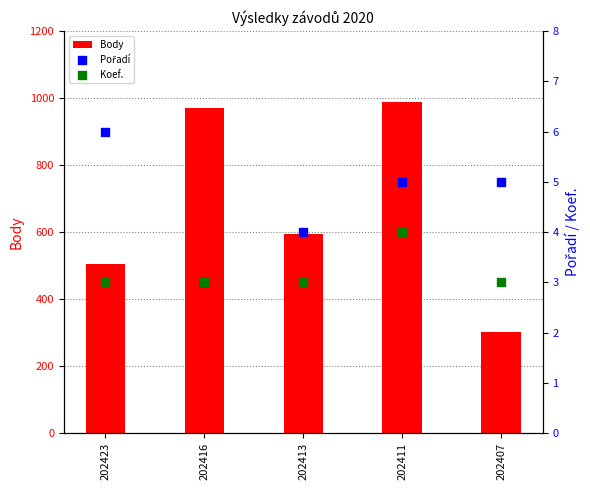

Which series has the widest spread of Y values?

Body